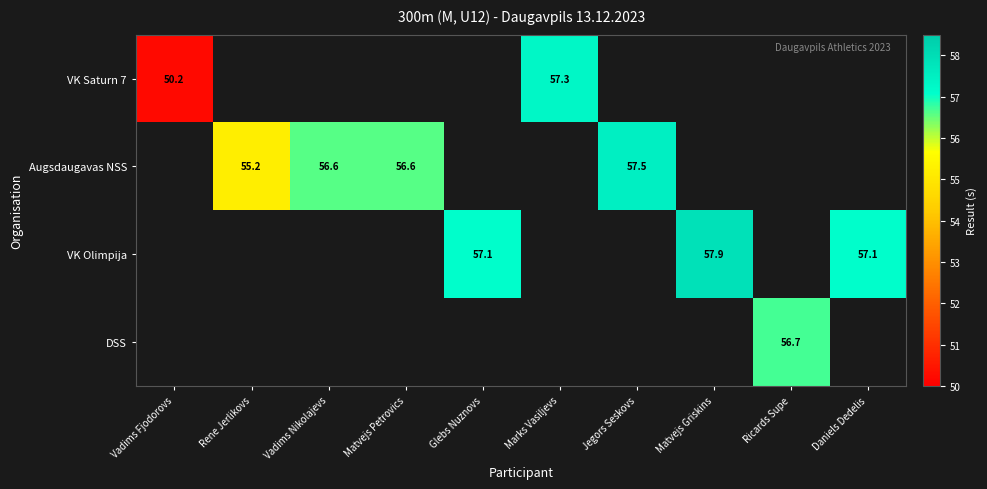

What is the greatest value displayed?

57.9